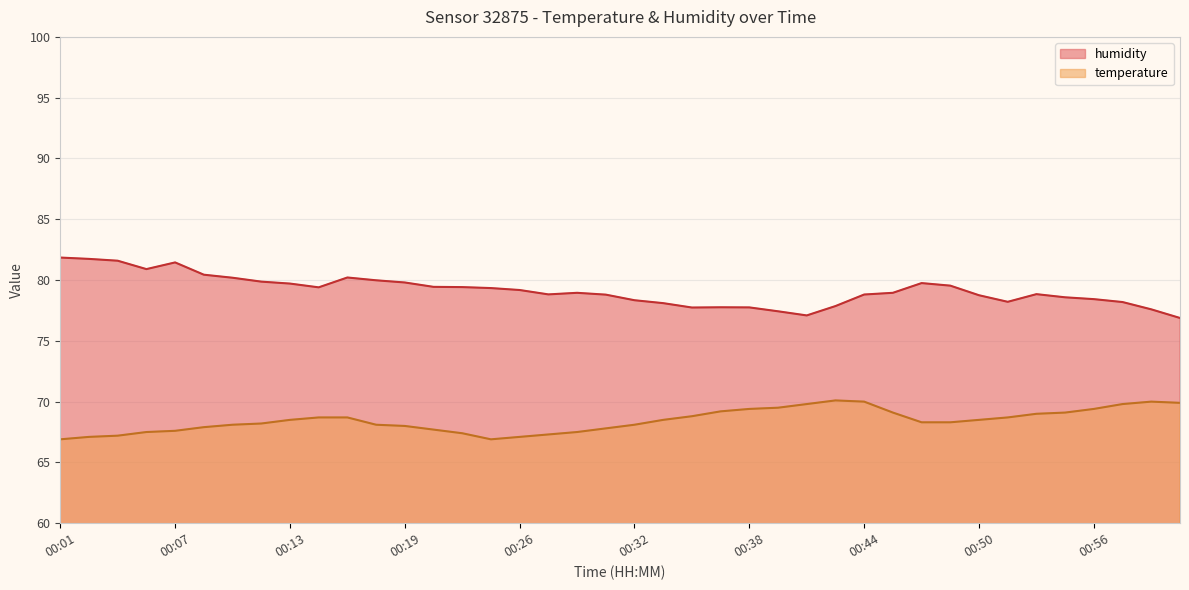

Rank the series at 00:53 from highest to lowest value.

humidity, temperature